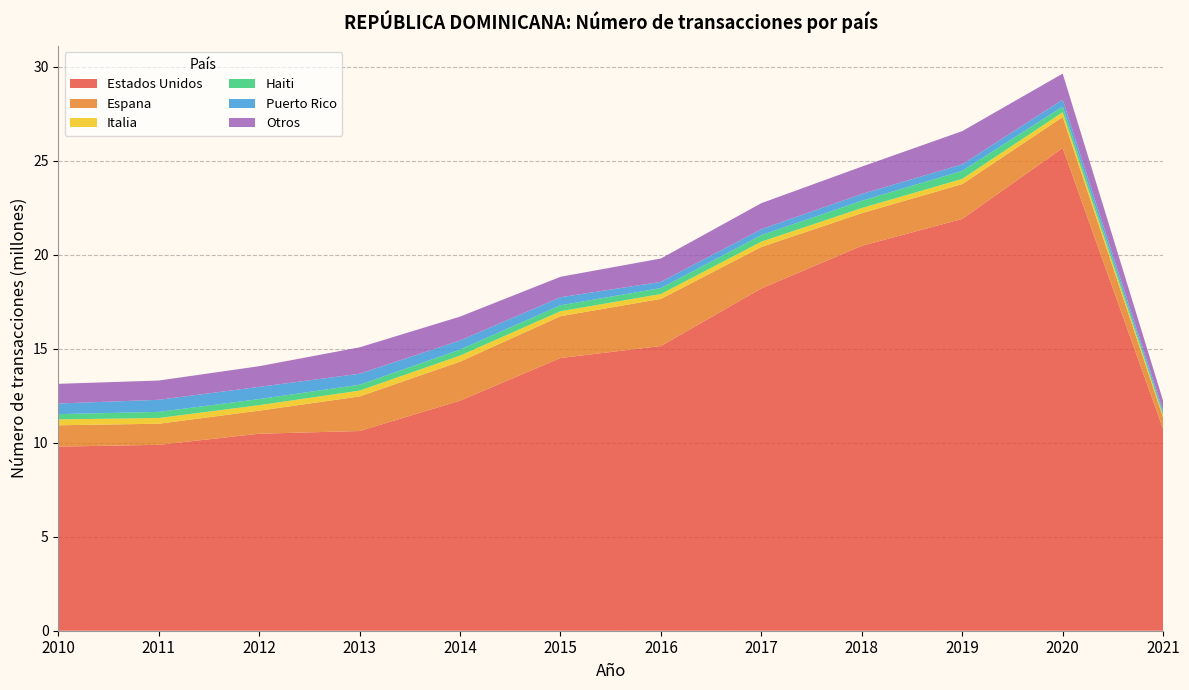

Reading right to left, what are all the values shown in this chart?

Estados Unidos: 10721810	25669776	21899462	20468645	18203876	15142141	14502245	12233723	10619710	10477067	9886064	9790684
Espana: 615090	1649076	1851637	1737076	2204982	2504106	2223308	2074797	1839818	1225956	1122342	1135512
Italia: 98085	257362	277538	273847	282360	259629	265434	322764	309980	291743	303869	312594
Haiti: 126664	298243	427969	387361	346803	315803	315569	320426	312991	322372	326224	279091
Puerto Rico: 139867	367653	346284	361601	315508	330220	428367	484975	583755	651837	641819	565536
Otros: 522984	1385863	1765096	1453142	1384596	1243687	1087491	1267216	1403705	1097412	1024518	1046146